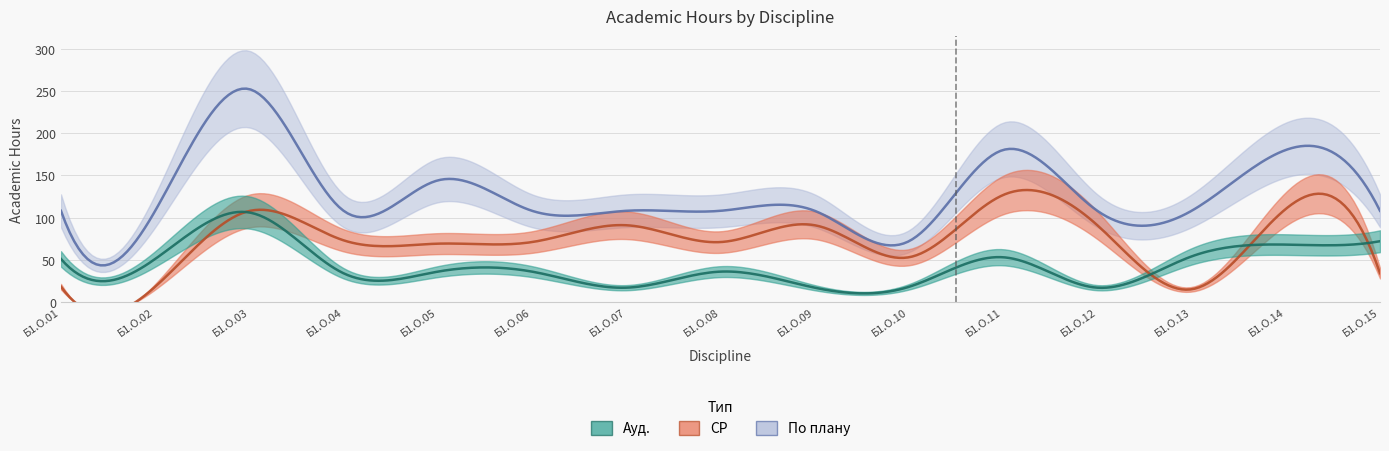

True or false: По плану and СР intersect in this chart.

False